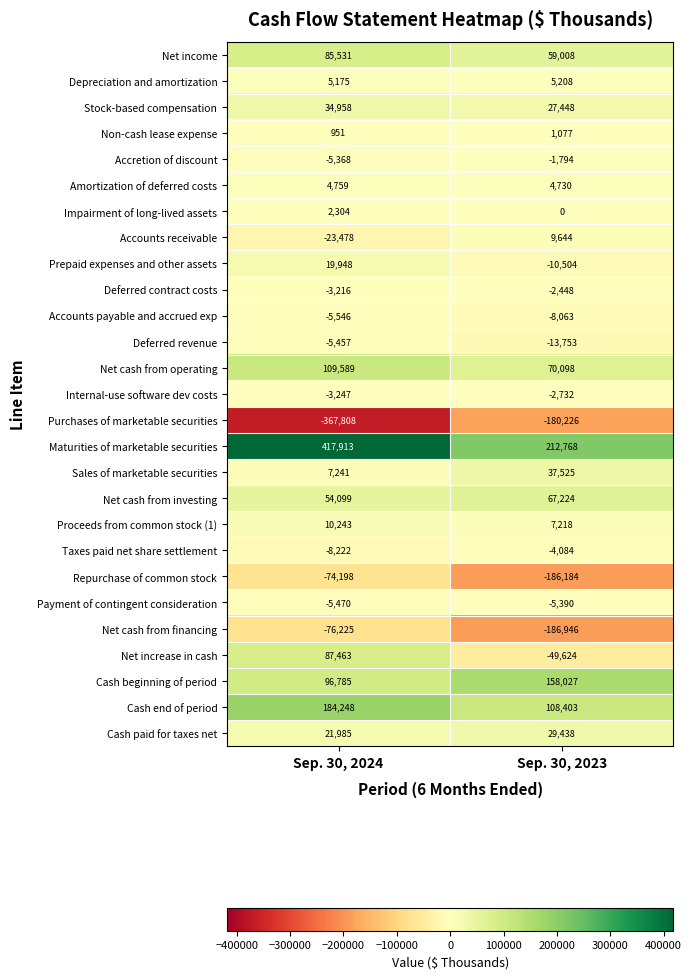

What is the total value across all series at Sep. 30, 2023?

146068